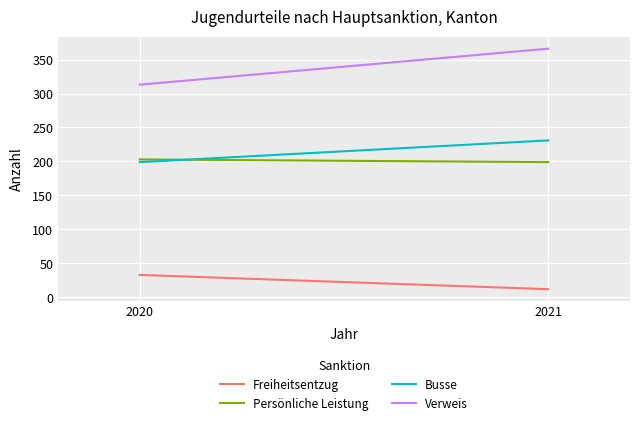

What is the maximum value for Verweis?

366